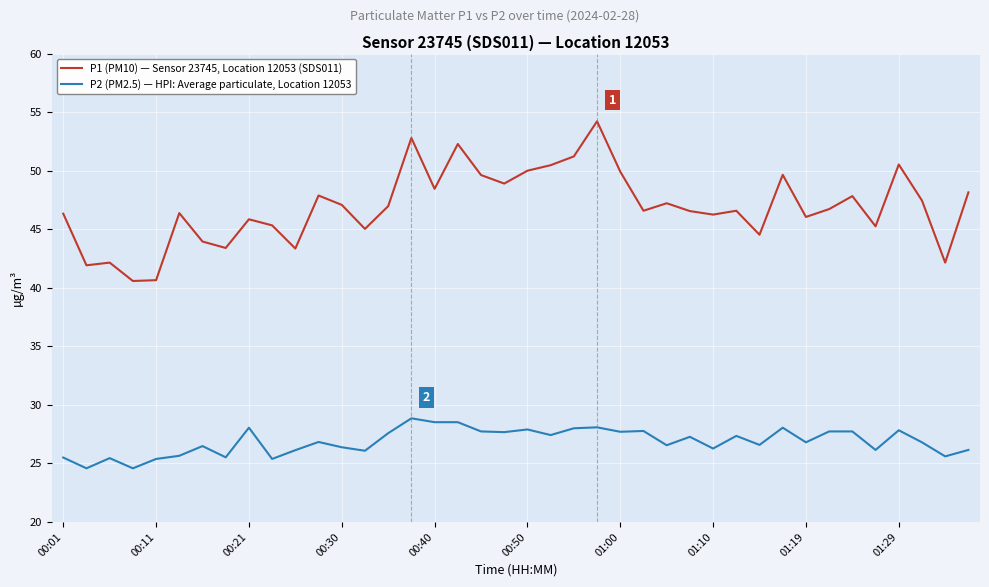

List the series in order of their overall mean, lowest first.

P2 (PM2.5) — HPI: Average particulate, Location 12053, P1 (PM10) — Sensor 23745, Location 12053 (SDS011)